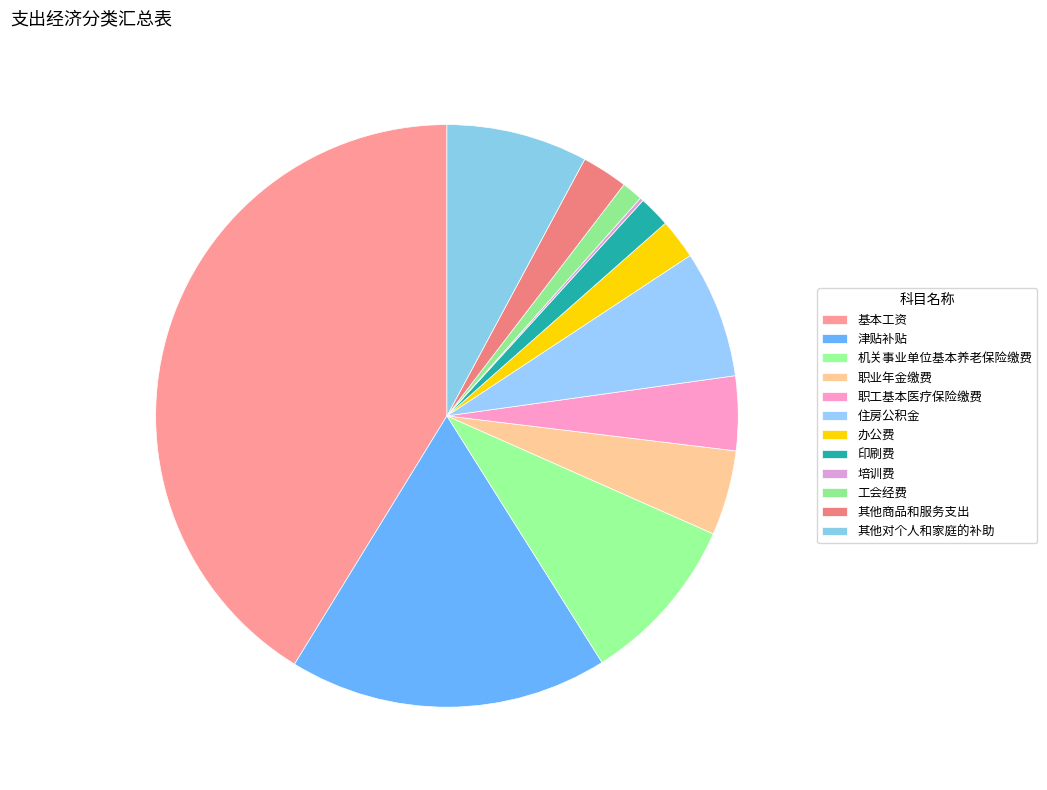

What is the change in value from 基本工资 to 其他商品和服务支出?

-20.0